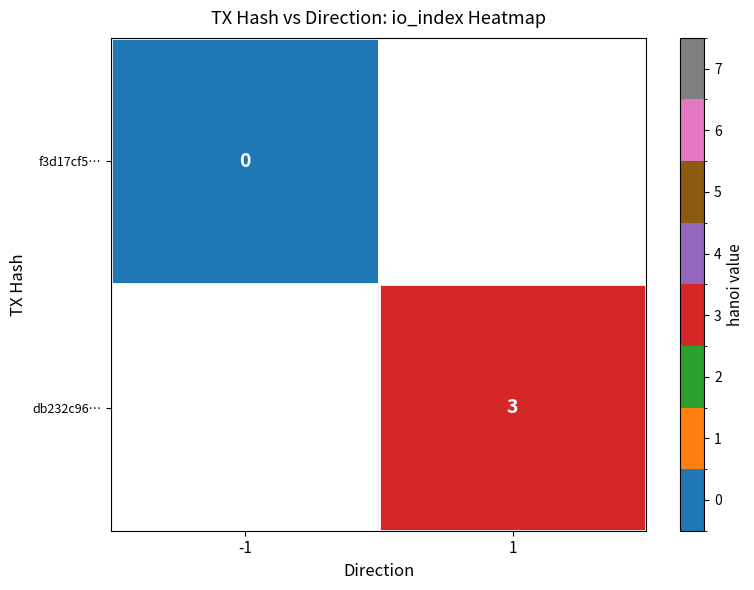

True or false: db232c96… has a value of 3 at 1.

True